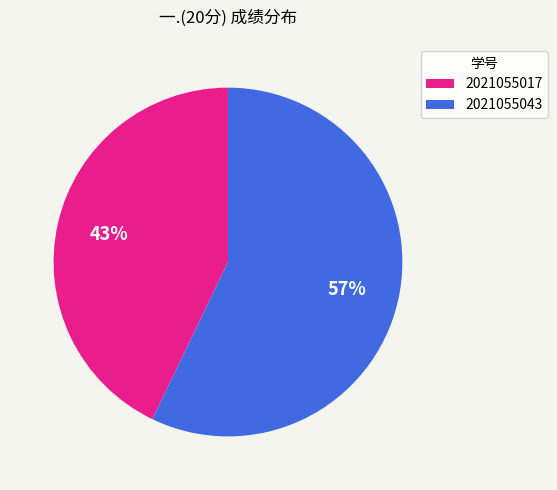

Which category accounts for the majority?

2021055043